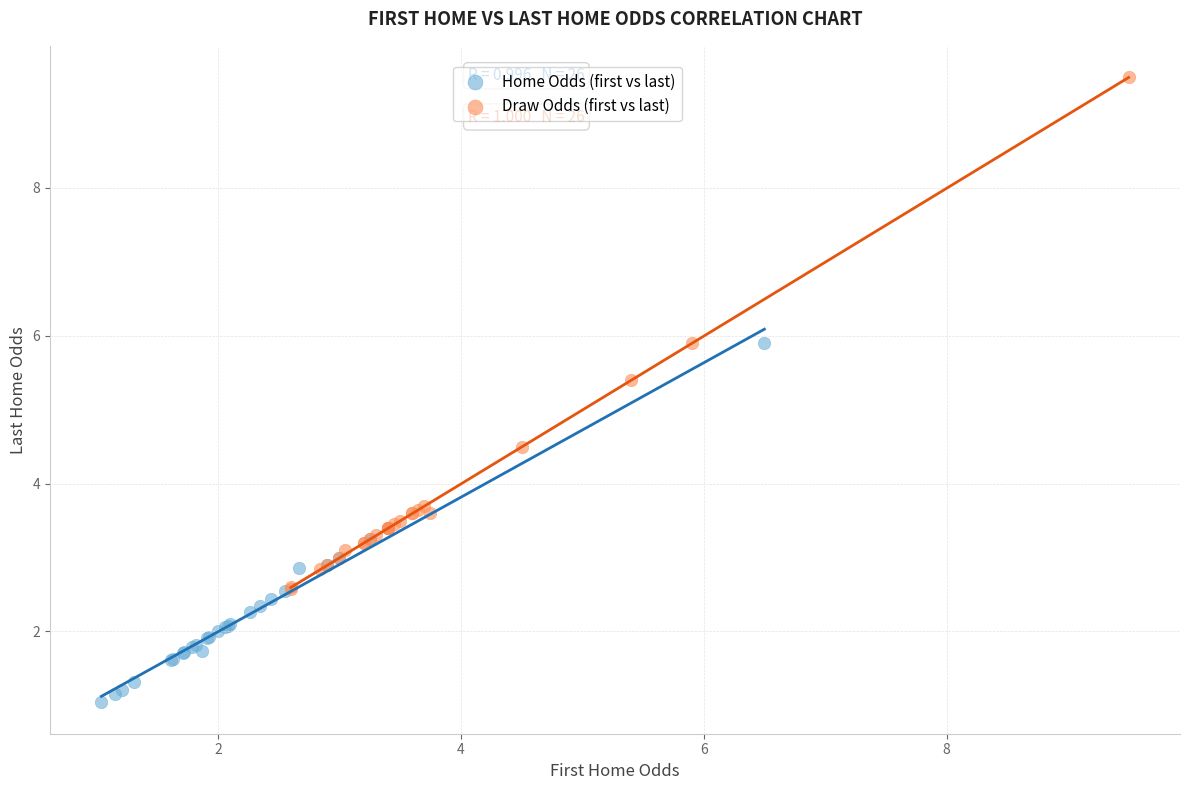

Which series reaches the maximum Y coordinate?

Draw Odds (first vs last)